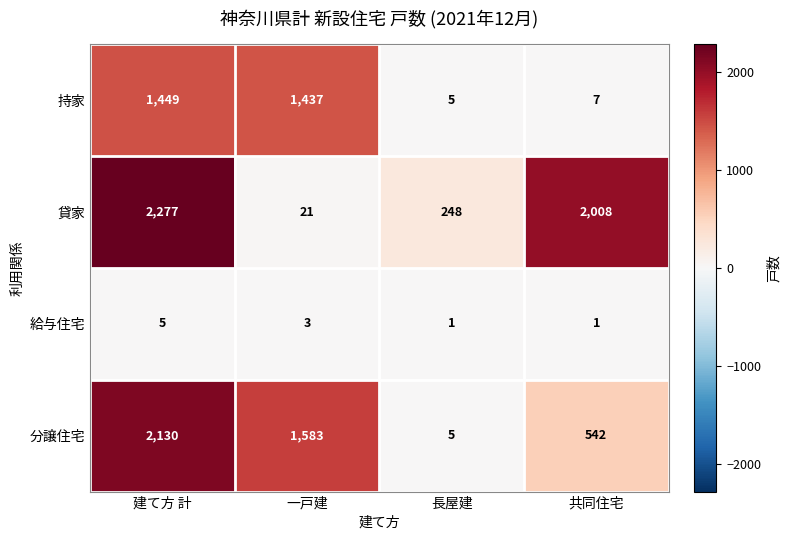

How many distinct data groups are displayed?

4